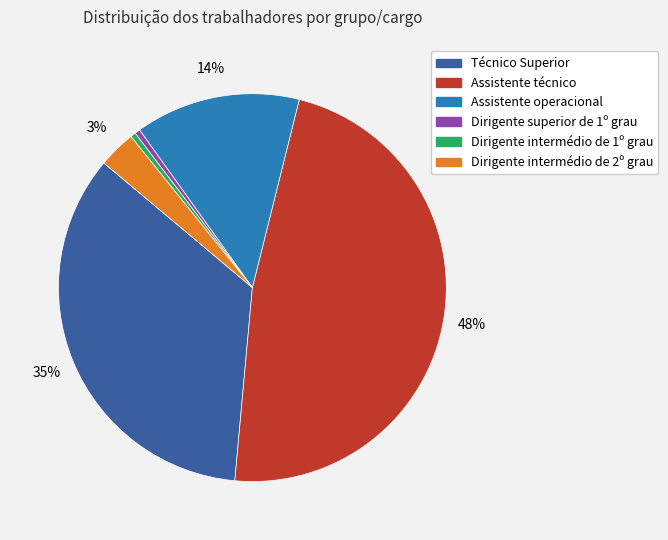

Between Dirigente intermédio de 2º grau and Assistente técnico, which is larger?

Assistente técnico